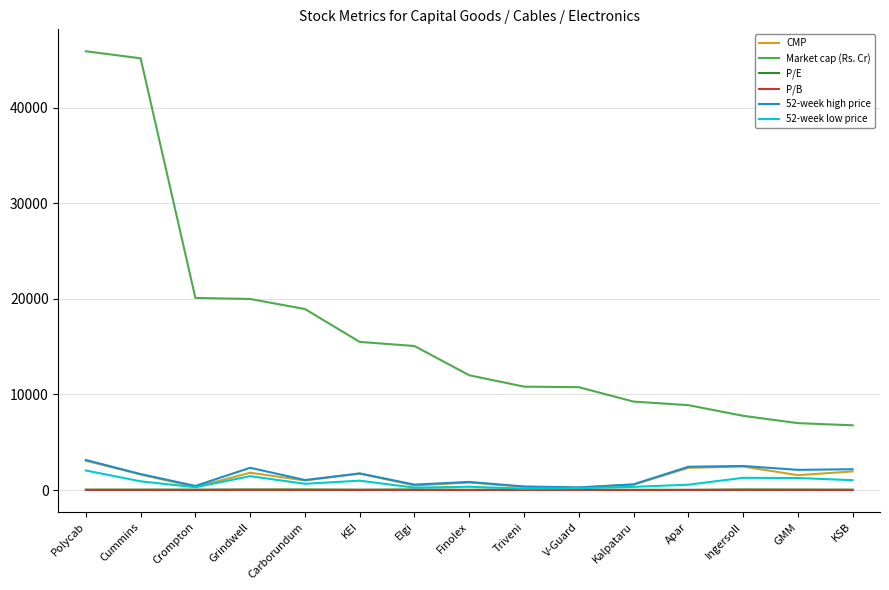

What are all the series names shown in the legend?

CMP, Market cap (Rs. Cr), P/E, P/B, 52-week high price, 52-week low price